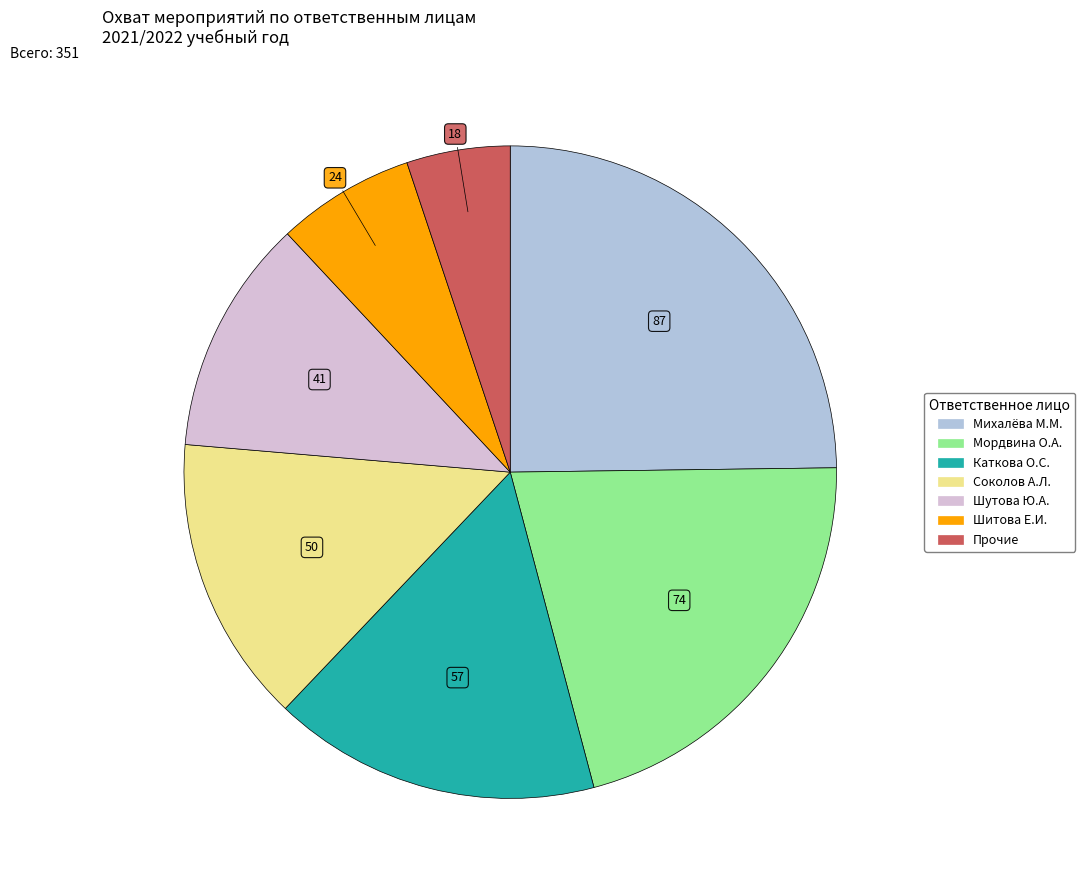

Is there any slice that represents more than half of the pie?

No